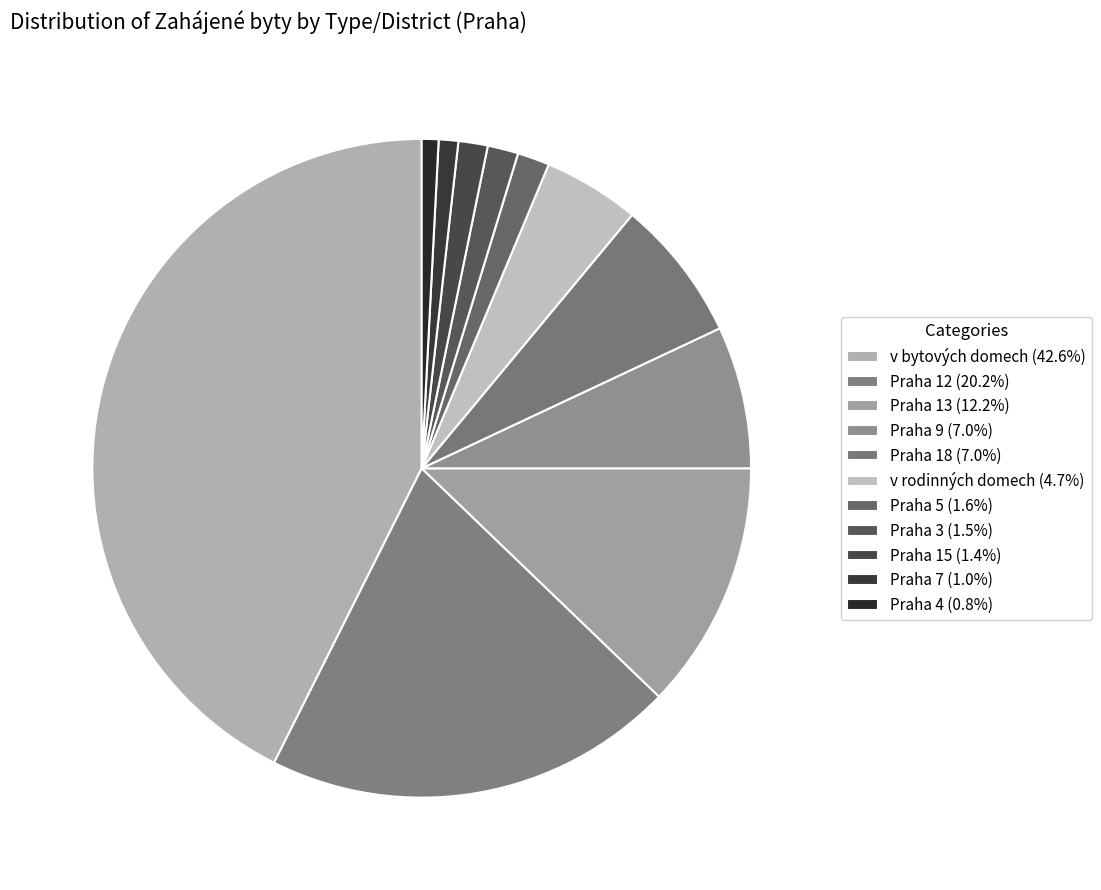

What is the largest slice in the pie chart?

v bytových domech